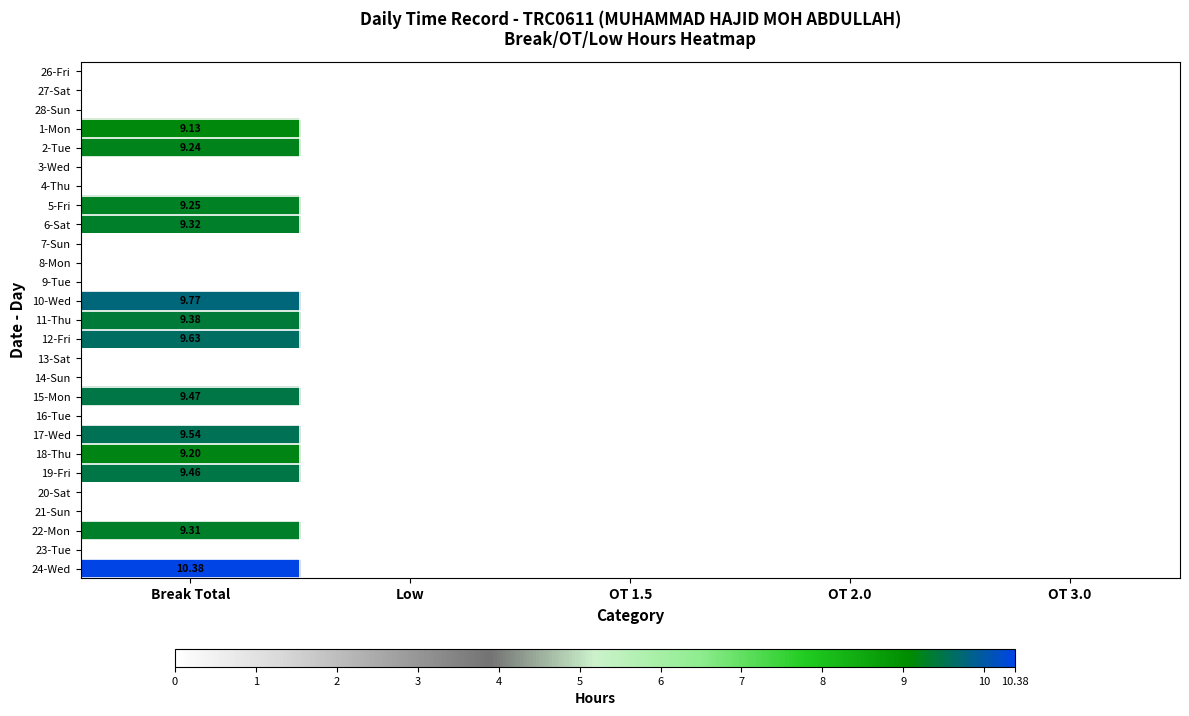

Which category has the lowest value across all series?

Break Total